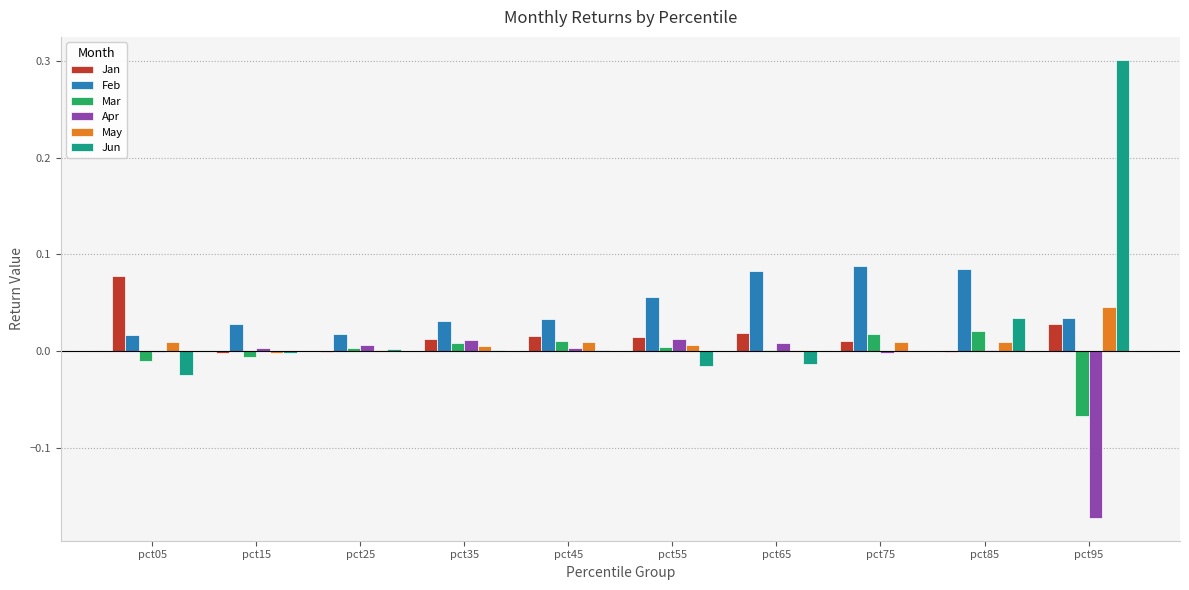

Does the chart contain stacked bars?

No